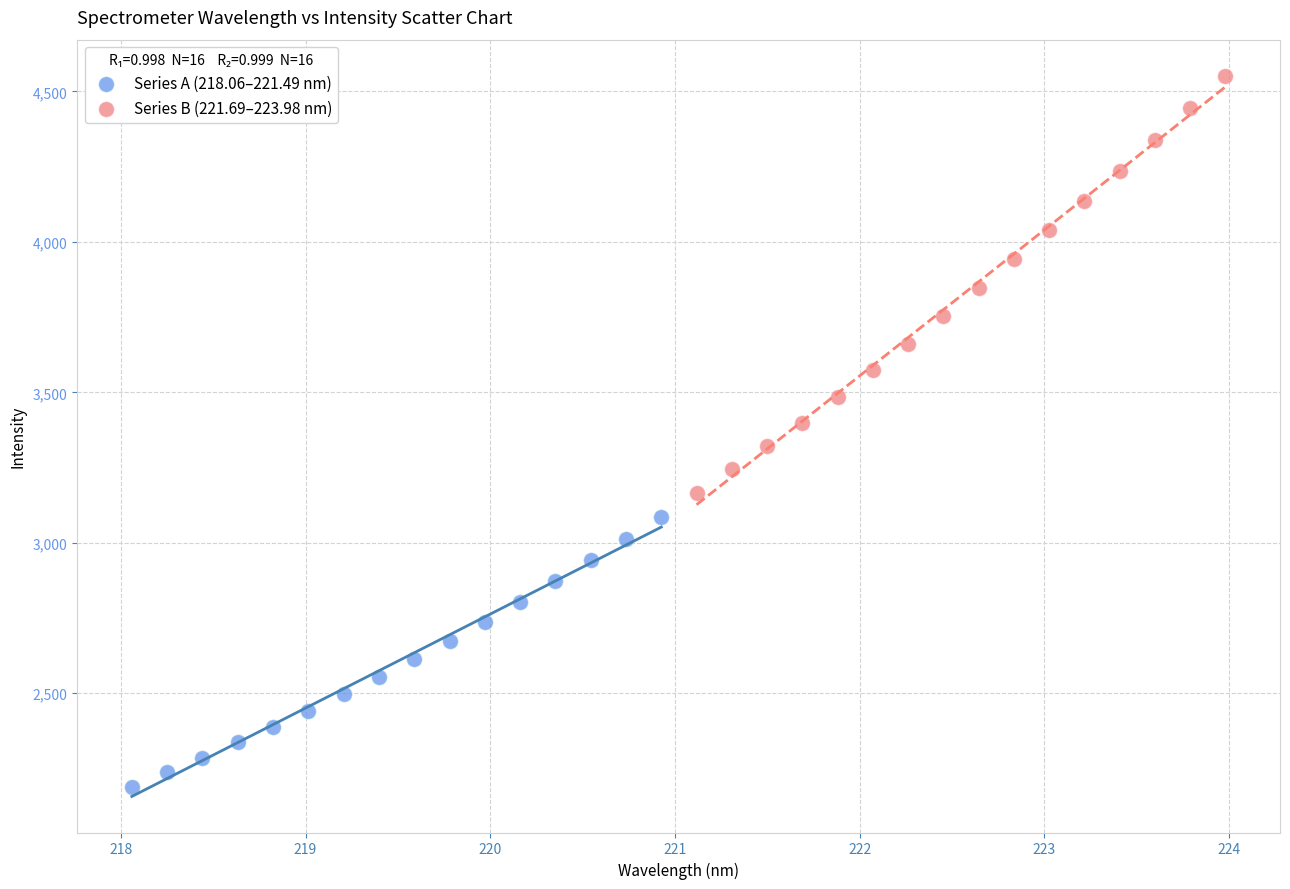

Which series reaches the maximum Y coordinate?

Series B (221.69–223.98 nm)